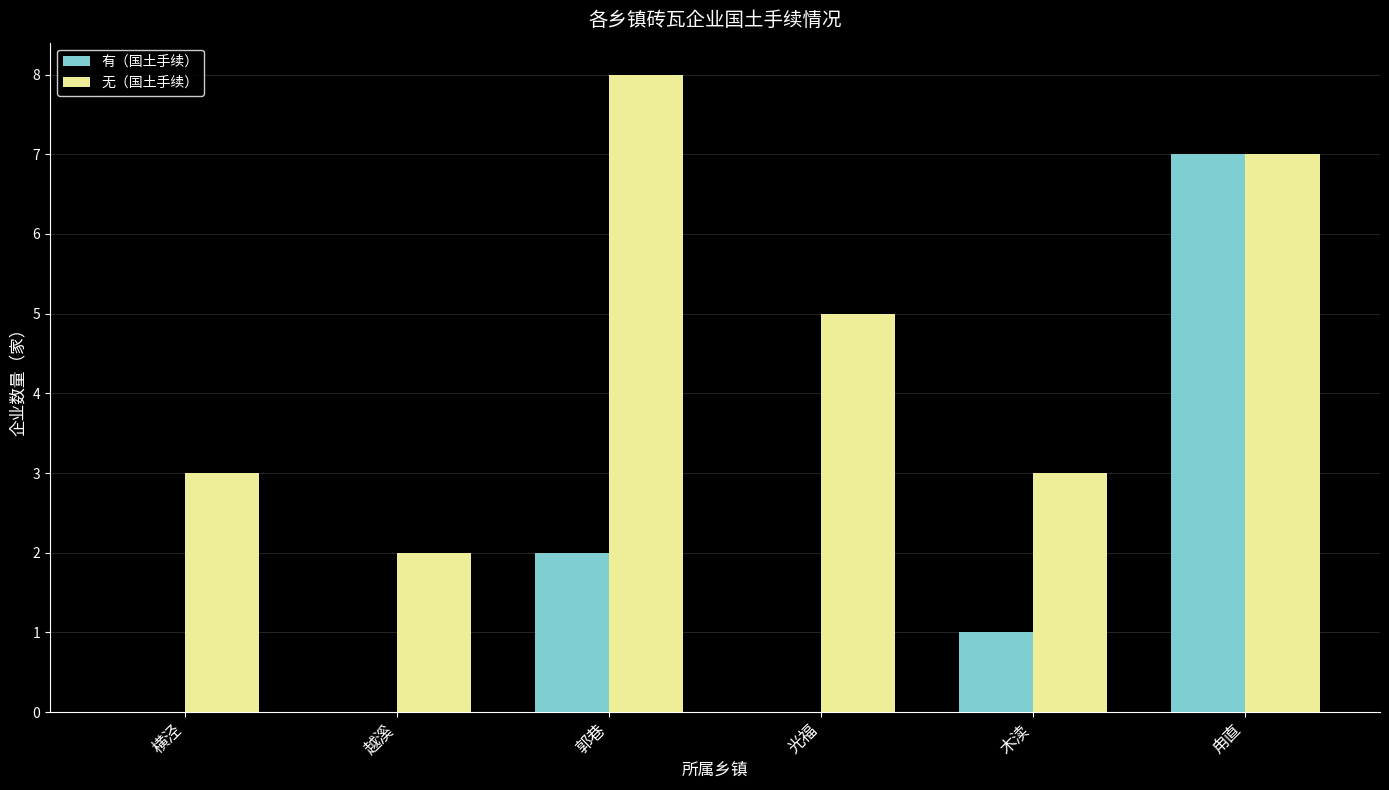

At which category is the sum across all series the highest?

甪直